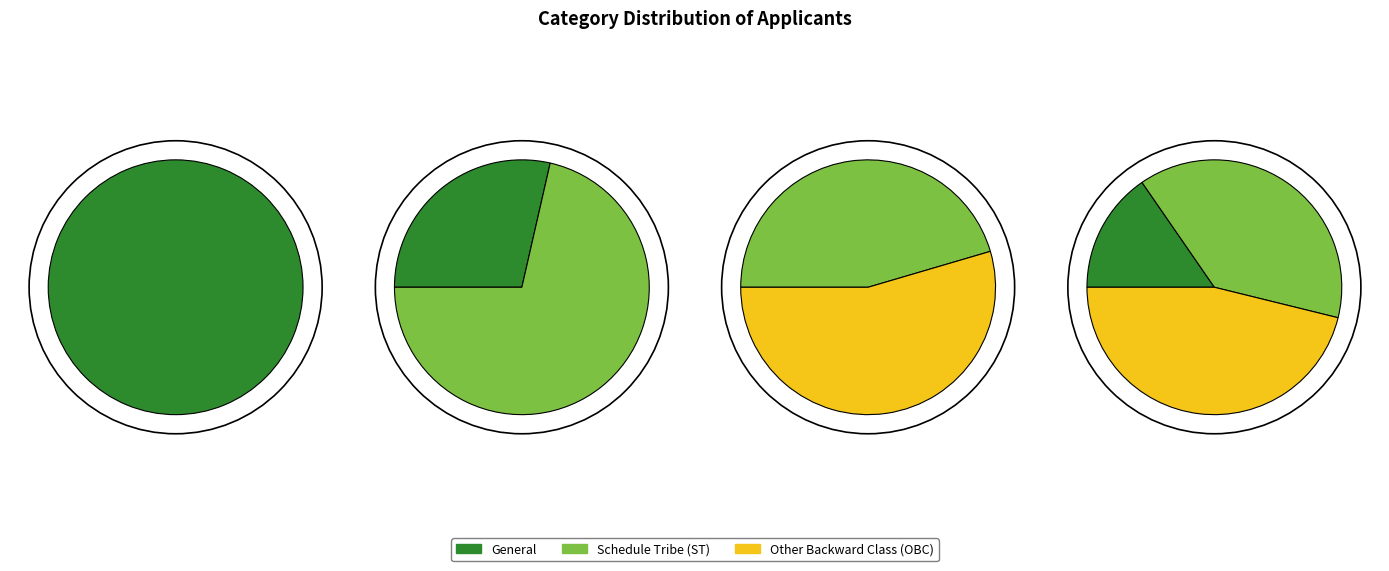

What is the largest slice in the pie chart?

Other Backward Class (OBC)